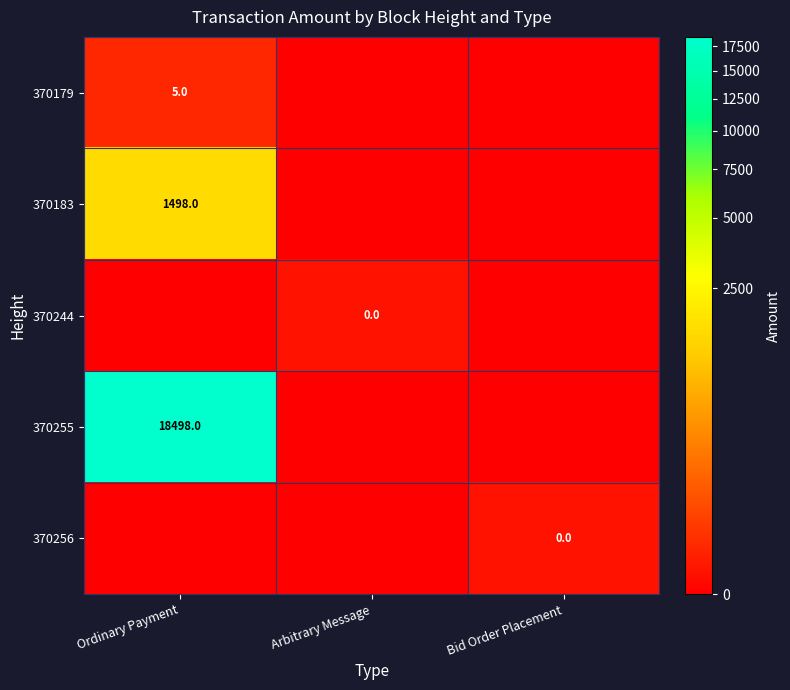

Is it true that 370179 equals 1 at Ordinary Payment?

False